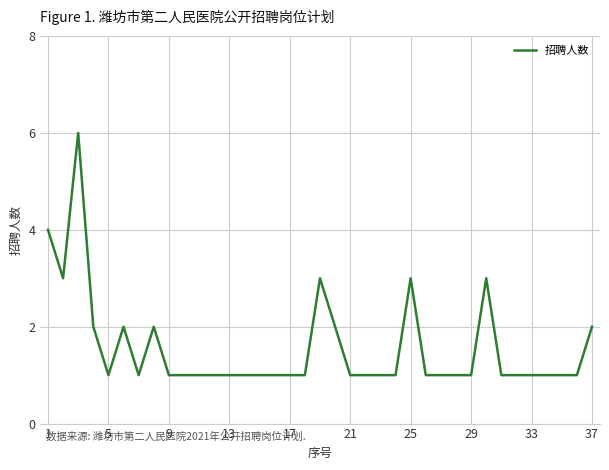

What is the difference between the maximum and minimum values?

5